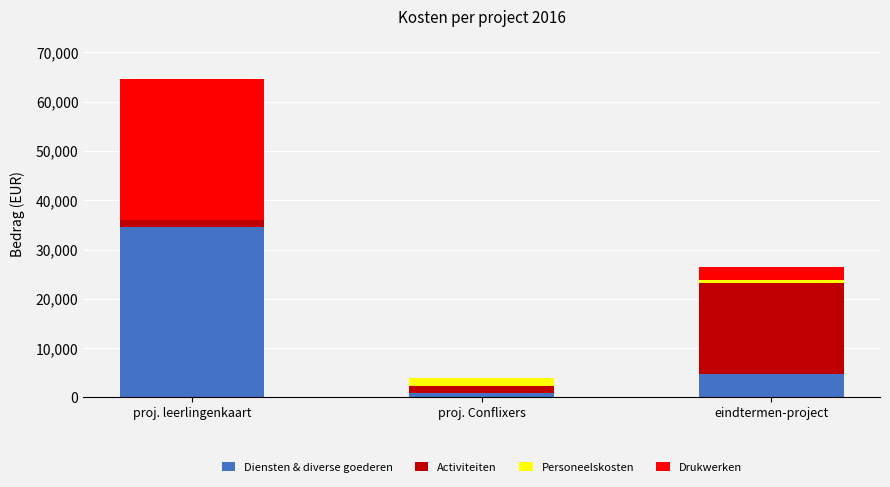

Which category has the highest value in the Diensten & diverse goederen series?

proj. leerlingenkaart